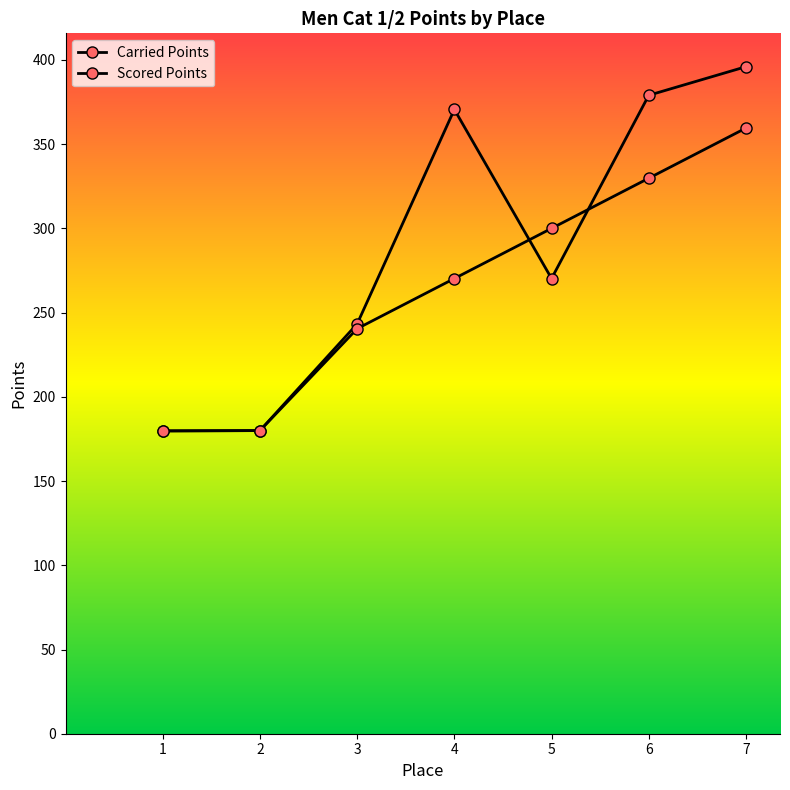

Between 1 and 3, which series saw the biggest shift?

Carried Points